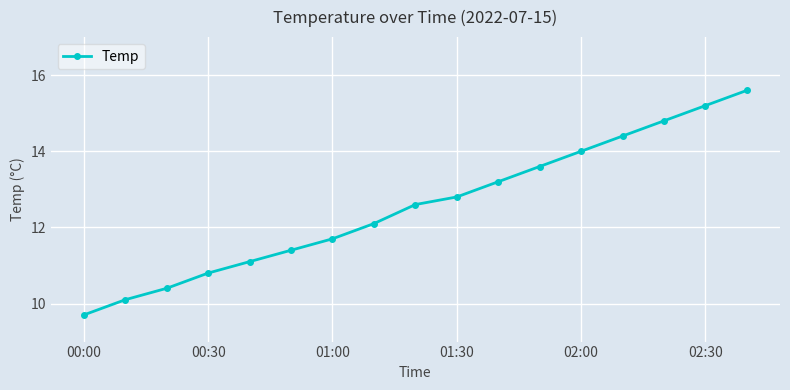

How many data points are less than 12?

7